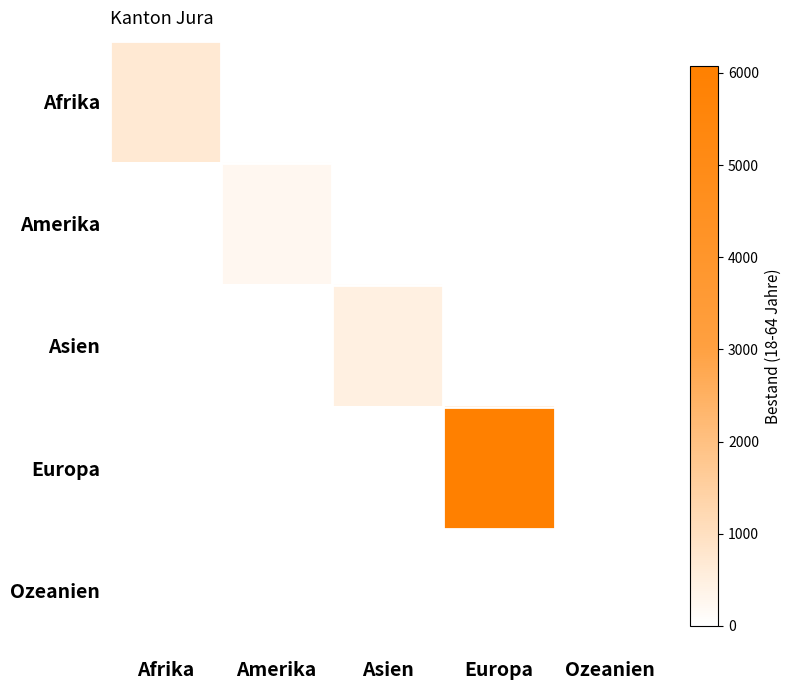

What is the total value across all series at Europa?

6112